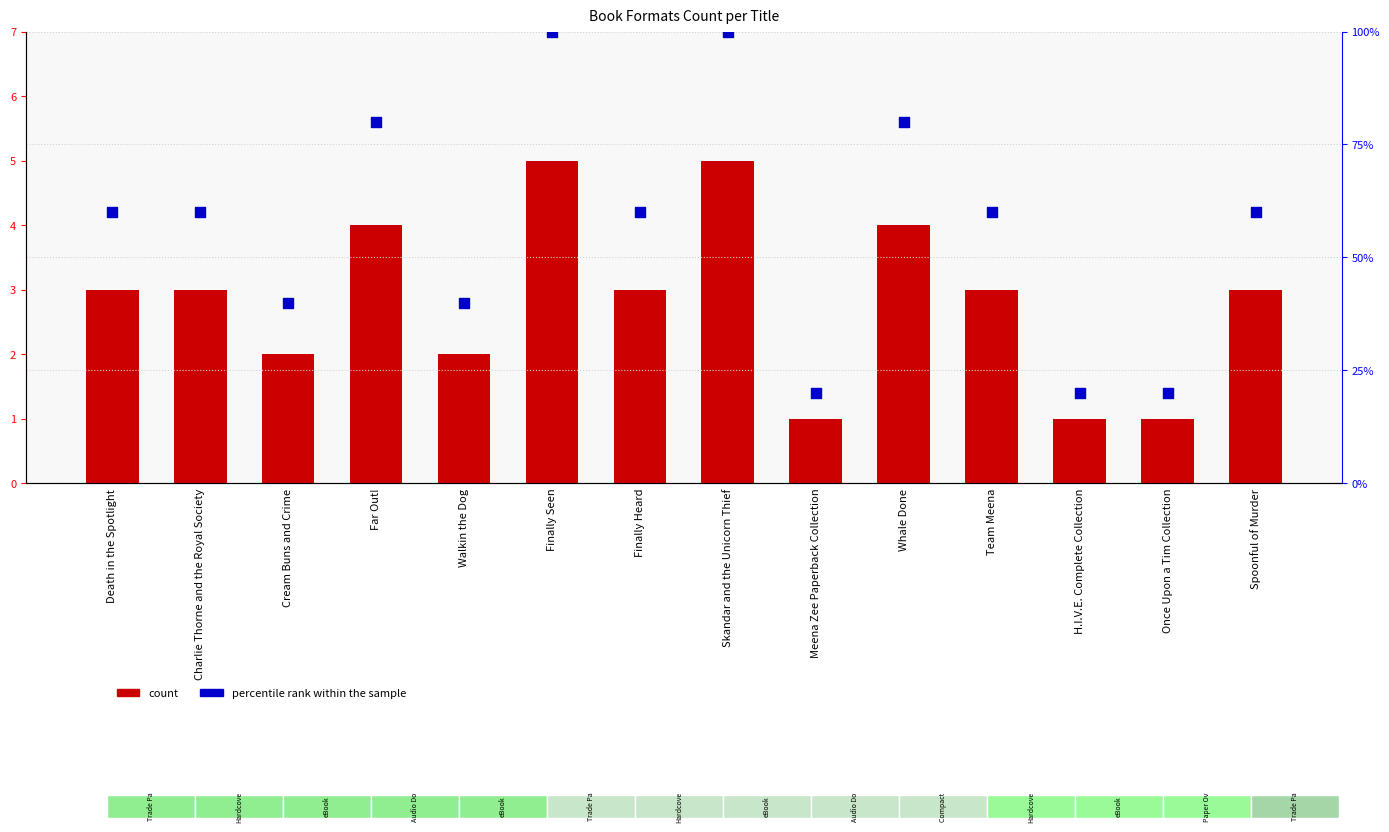

Which series contains the lowest Y value?

count